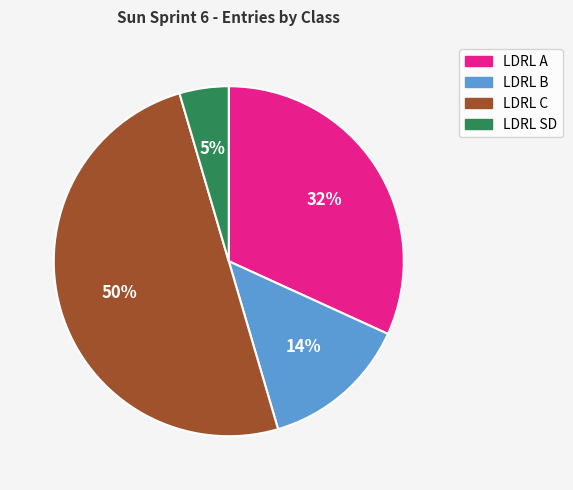

What is the smallest slice in the pie chart?

LDRL SD